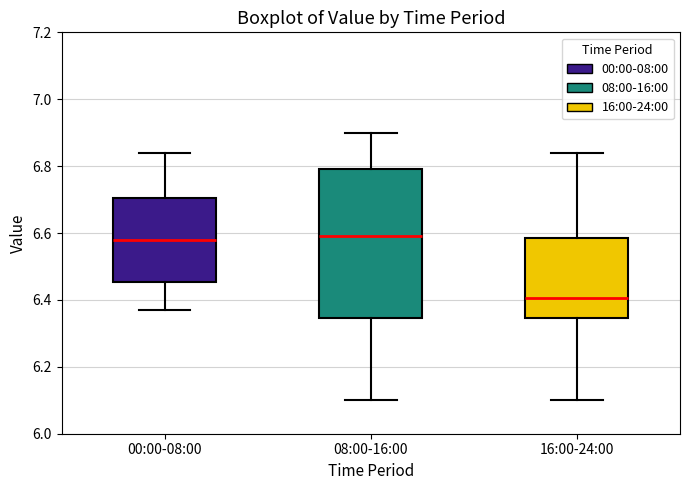

Reading left to right, transcribe this box plot: for each box, give where its median line is, the range the box spans, and where its two whiskers end, as read against the y-axis. The values are not printed on the chart, so give them approximately, as read against the axis.

00:00-08:00: median 6.58, box 6.46 to 6.70, whiskers 6.38 to 6.84
08:00-16:00: median 6.60, box 6.34 to 6.80, whiskers 6.10 to 6.90
16:00-24:00: median 6.40, box 6.34 to 6.58, whiskers 6.10 to 6.84